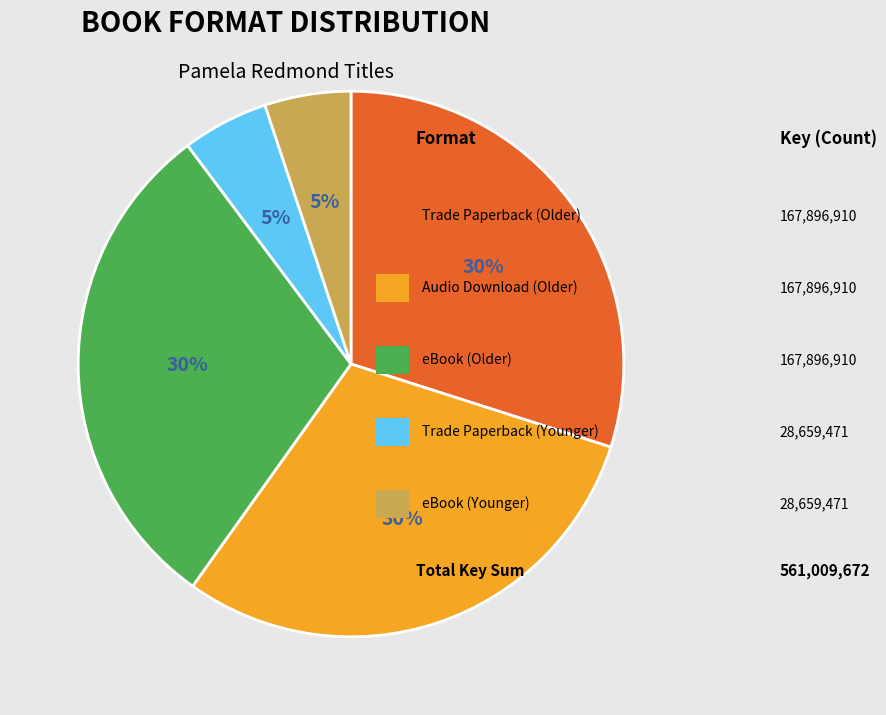

To the nearest percent, what is the average slice percentage?

20%